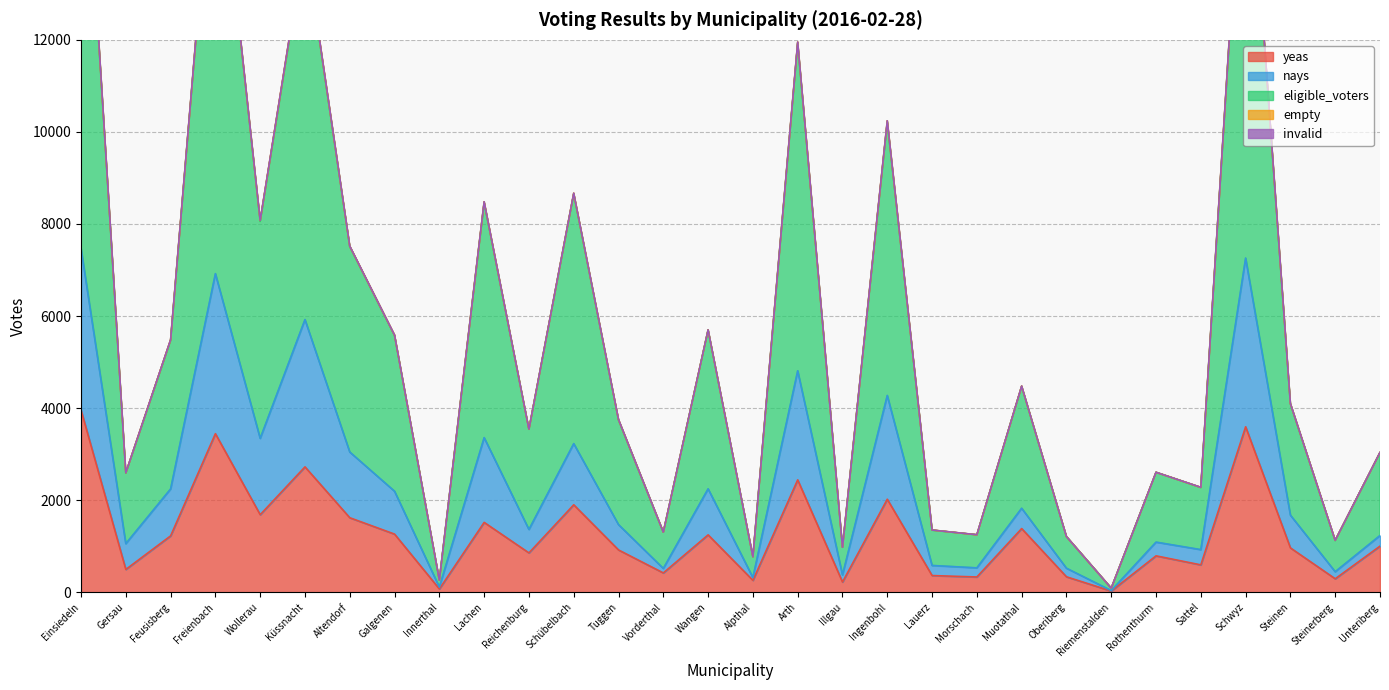

True or false: yeas has a value of 965 at Wollerau.

False